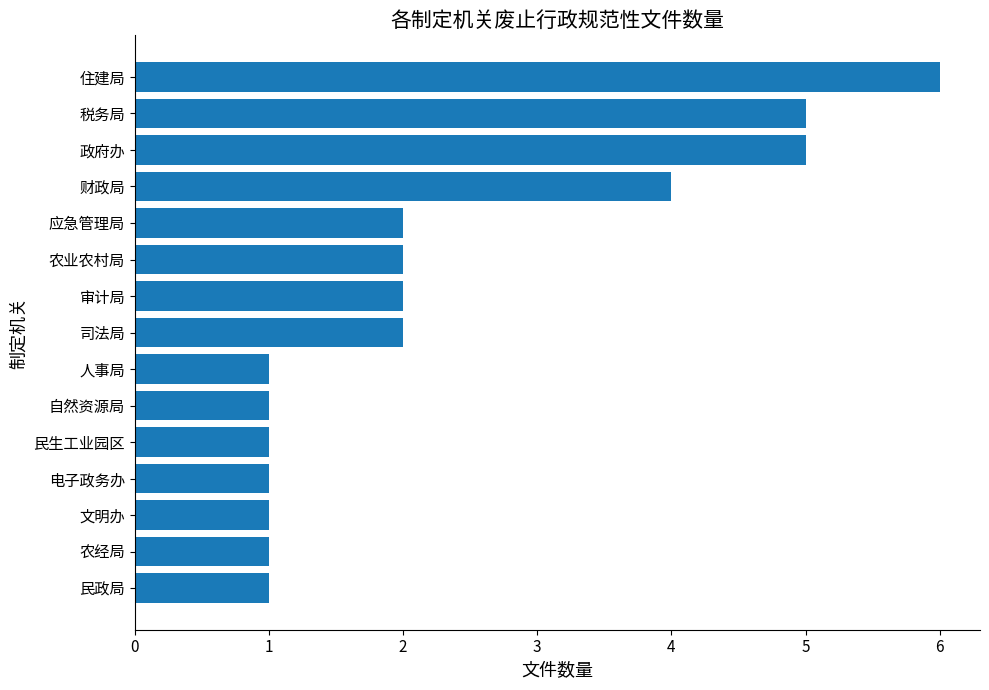

Between 民生工业园区 and 政府办, which is larger?

政府办